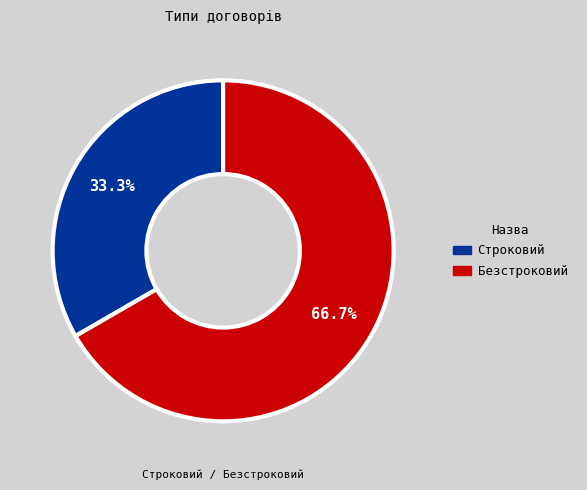

To the nearest percent, what percentage of the pie is Безстроковий?

67%